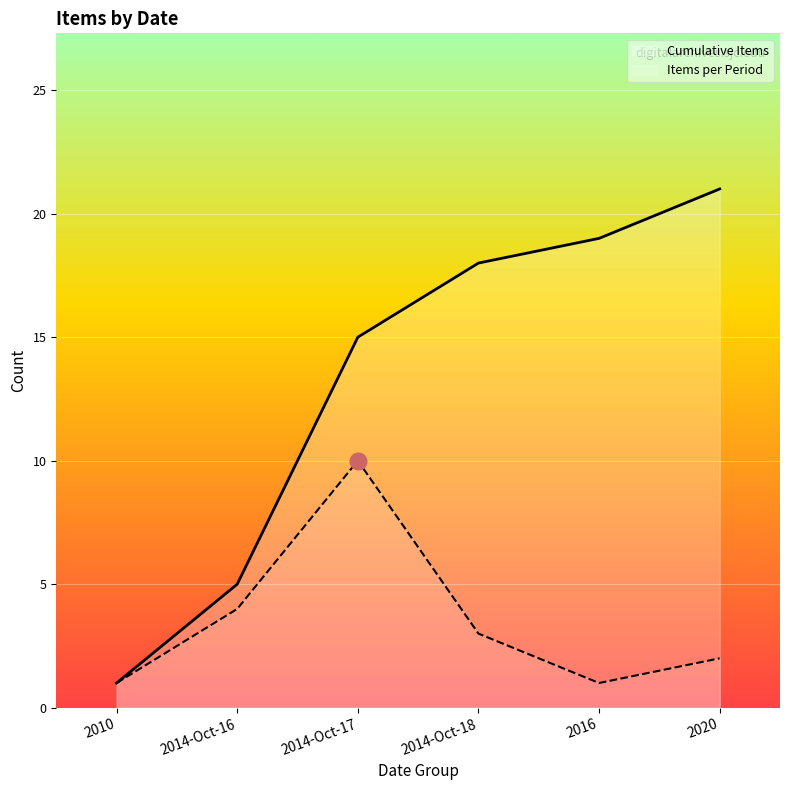

True or false: Cumulative Items and Items per Period intersect in this chart.

False